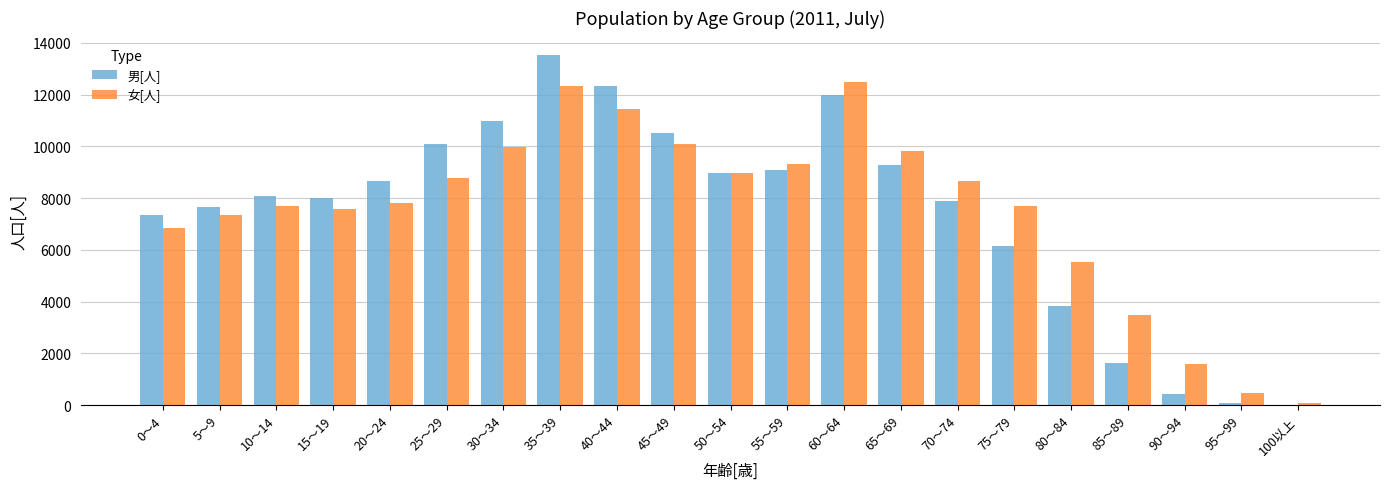

What is the maximum value for 女[人]?

12490